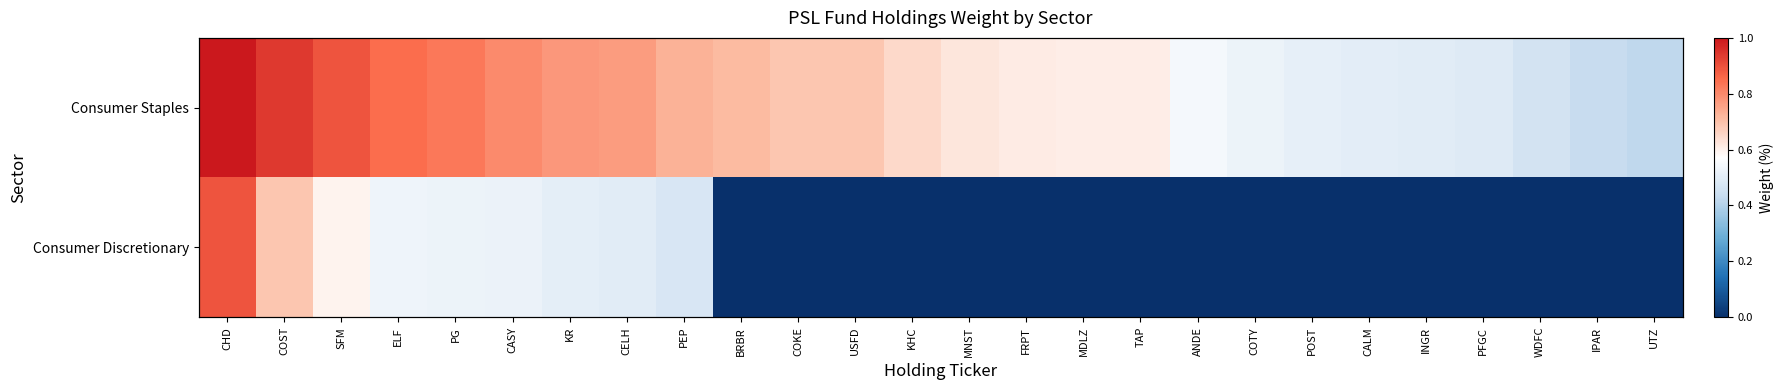

Count the number of data series in this chart.

2